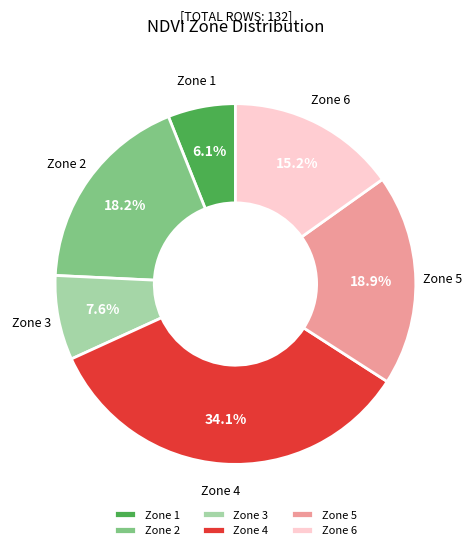

Does any single category account for the majority?

No